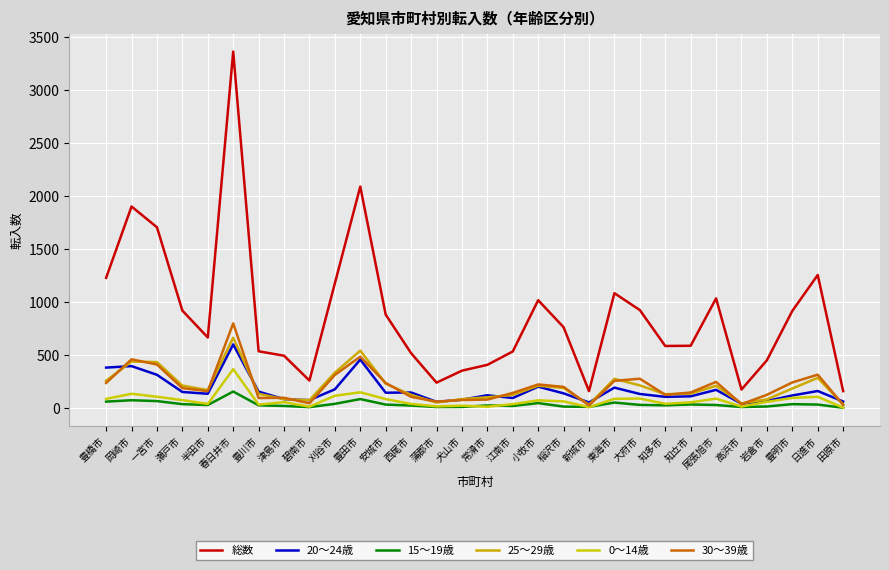

Is the value of 総数 at 大府市 greater than the value of 20～24歳 at 知立市?

Yes